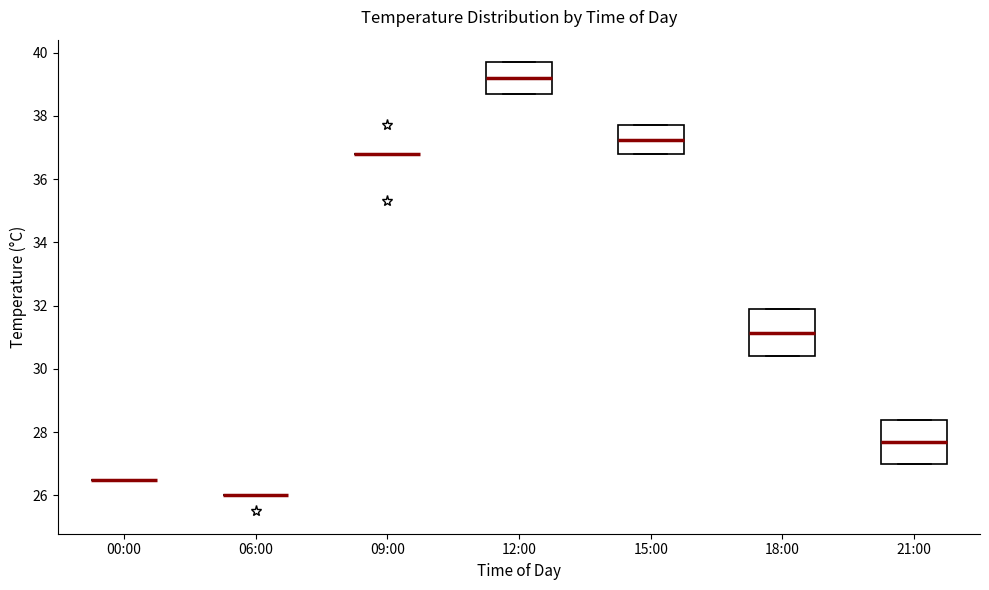

Reading left to right, transcribe this box plot: for each box, give where its median line is, the range the box spans, and where its two whiskers end, as read against the y-axis. The values are not printed on the chart, so give them approximately, as read against the axis.

00:00: box collapsed to a line at 26.6, whiskers 26.6 to 26.6
06:00: box collapsed to a line at 26.0, whiskers 26.0 to 26.0
09:00: box collapsed to a line at 36.8, whiskers 36.8 to 36.8
12:00: median 39.2, box 38.8 to 39.8, whiskers 38.8 to 39.8
15:00: median 37.2, box 36.8 to 37.8, whiskers 36.8 to 37.8
18:00: median 31.2, box 30.4 to 32.0, whiskers 30.4 to 32.0
21:00: median 27.8, box 27.0 to 28.4, whiskers 27.0 to 28.4